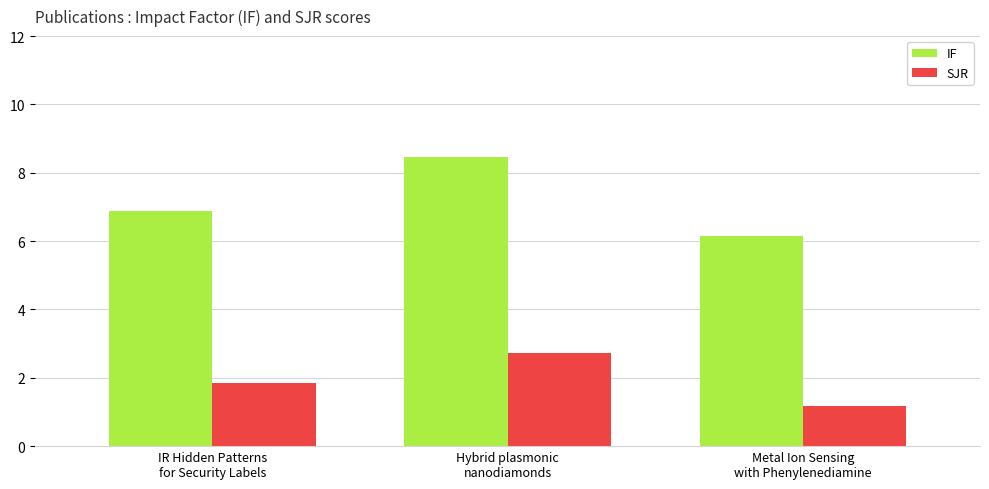

Read the IF value at IR Hidden Patterns
for Security Labels.

6.9